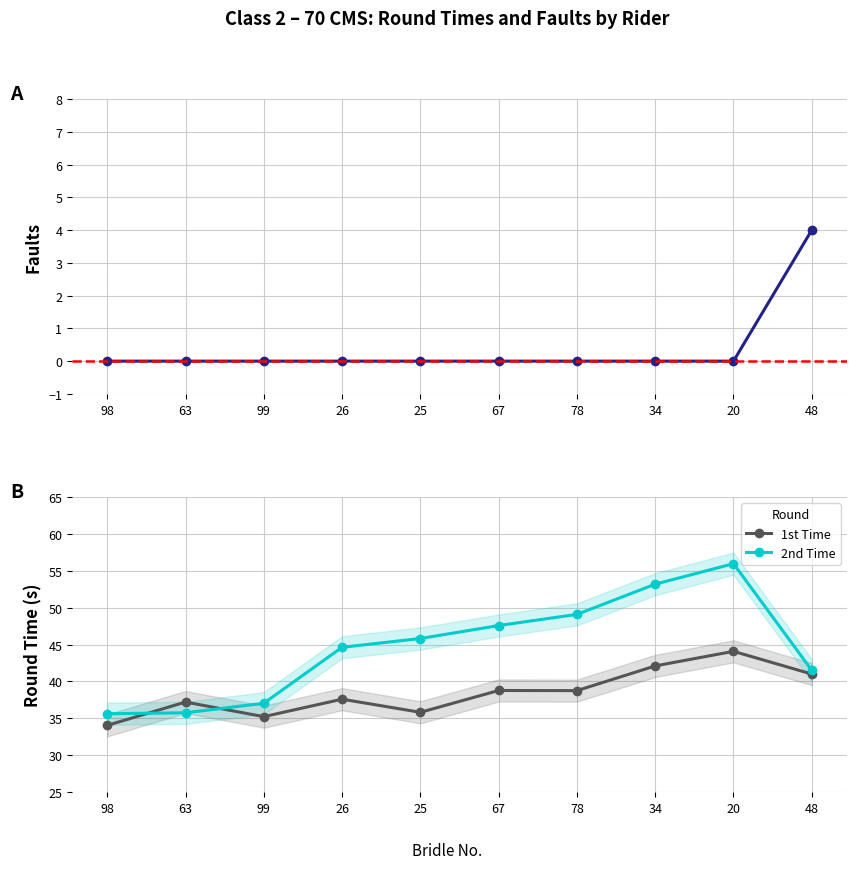

List the series in order of their peak value, lowest first.

Faults, 1st Time, 2nd Time